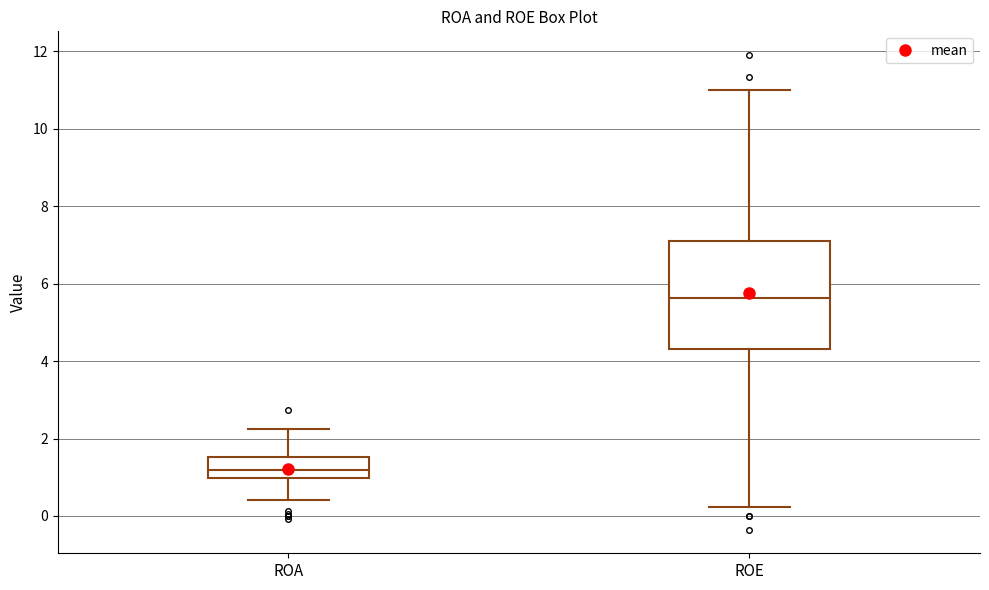

Reading left to right, read every box against the y-axis: the position of its median line, the range the box covers, and the ends of its whiskers. The values are not printed on the chart, so give them approximately, as read against the axis.

ROA: median 1.2, box 1.0 to 1.6, whiskers 0.4 to 2.2
ROE: median 5.6, box 4.4 to 7.0, whiskers 0.2 to 11.0